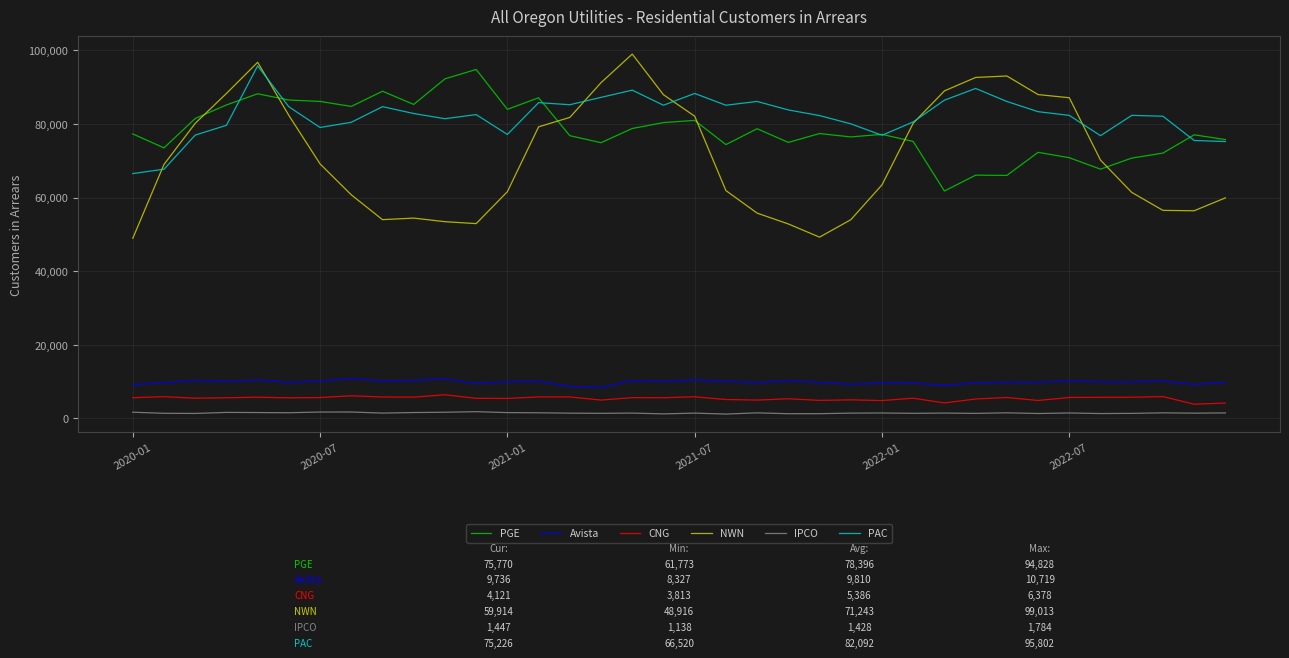

What is the sum of all PGE values?

2822273